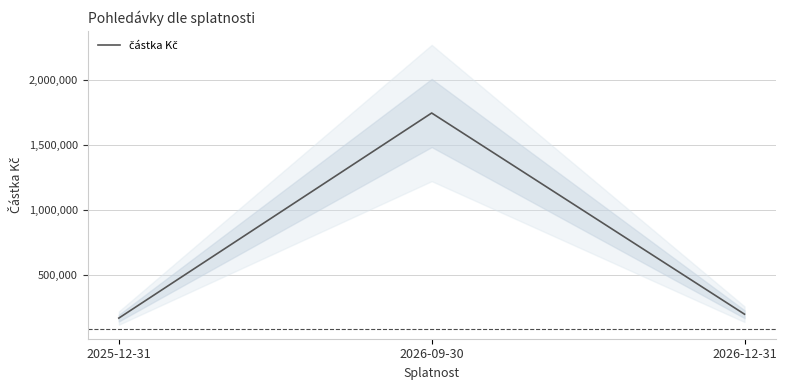

What position from the left is 2026-12-31?

3